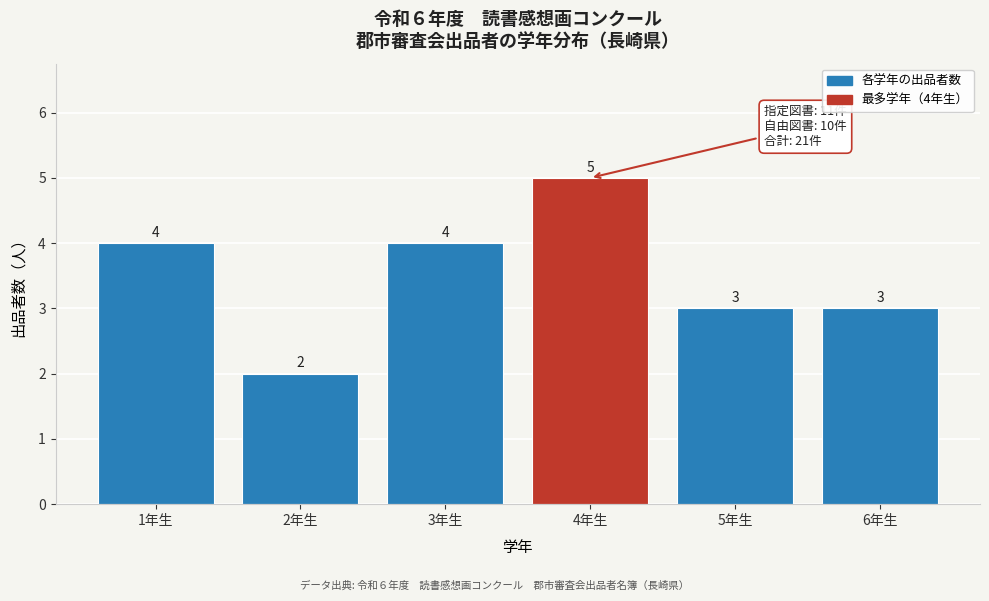

Reading left to right, transcribe all the data shown in this chart.

1年生=4	2年生=2	3年生=4	4年生=5	5年生=3	6年生=3